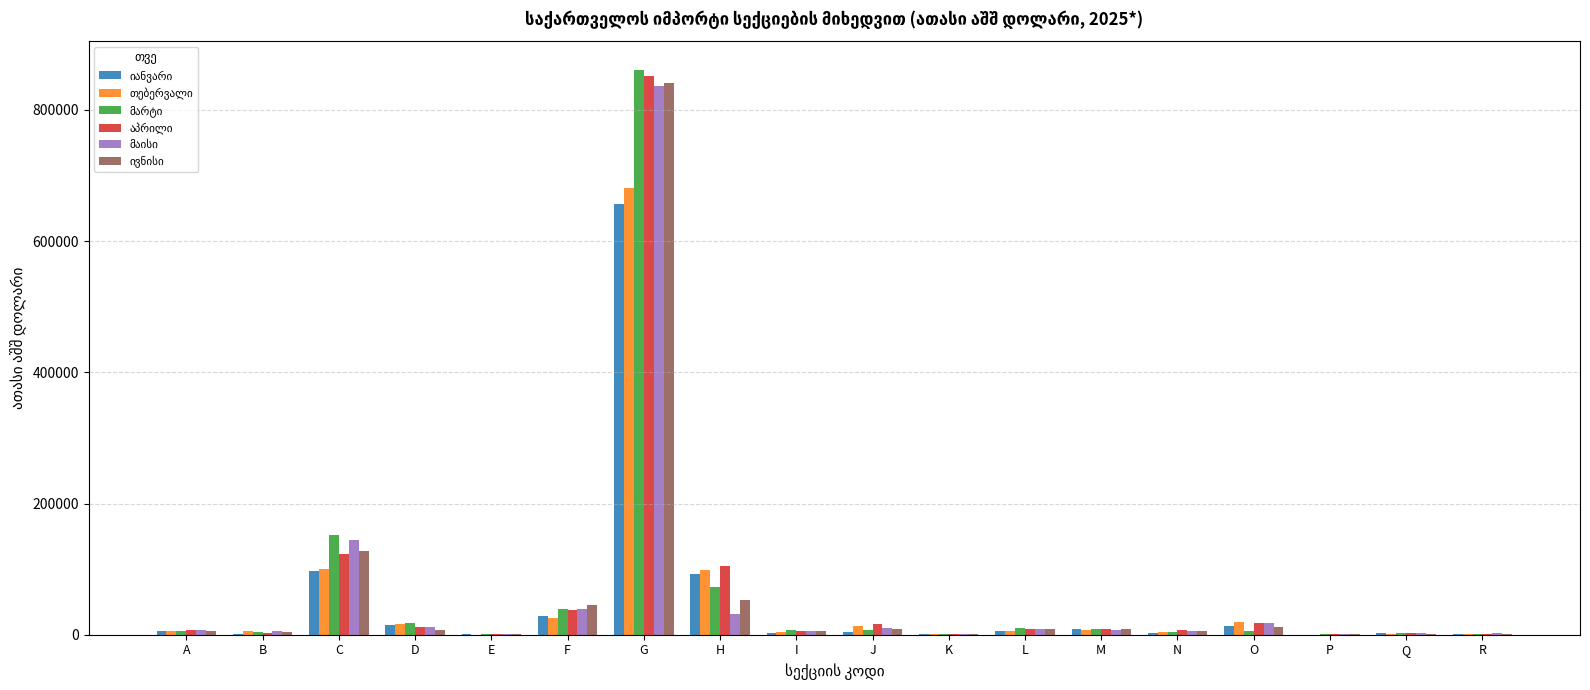

What is the total value across all series at F?

214233.9